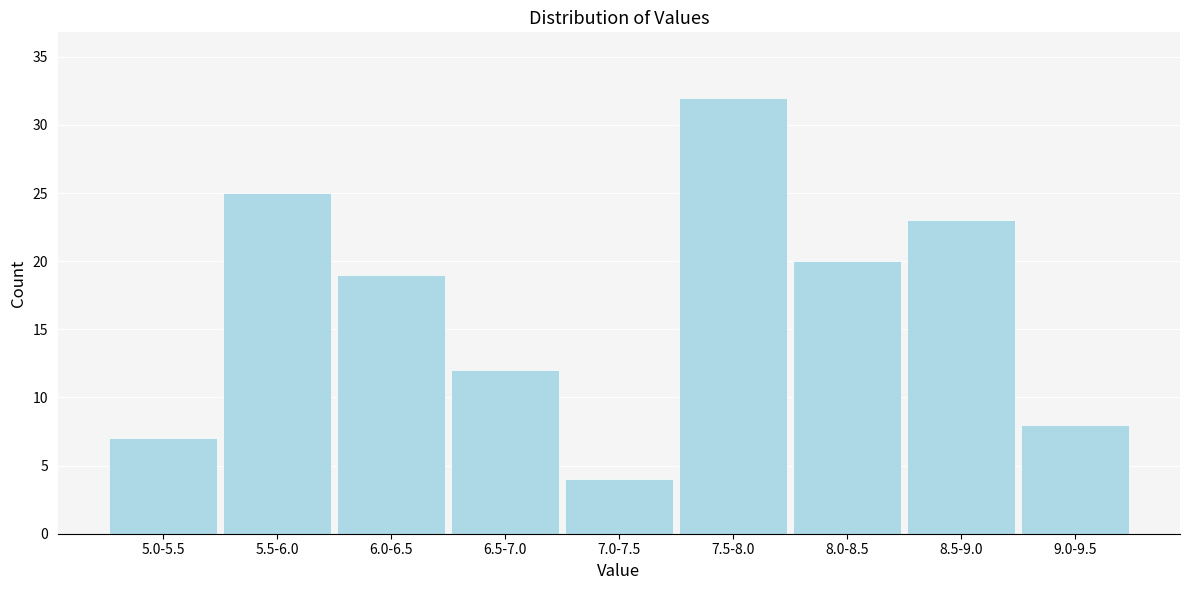

Reading left to right, what are all the values shown in this chart?

7	25	19	12	4	32	20	23	8